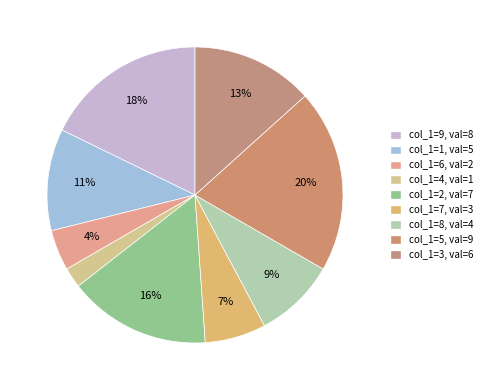

Does any single category account for the majority?

No